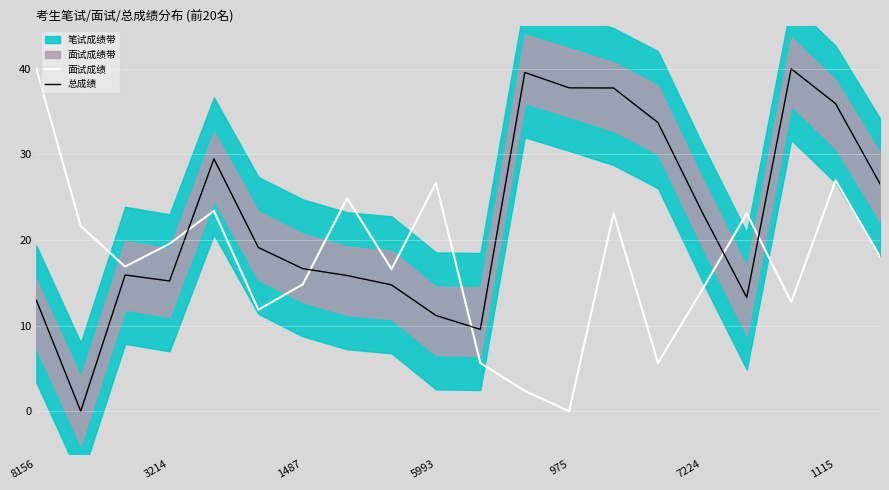

The 总成绩 series shows 7.3 at 5993. True or false?

False